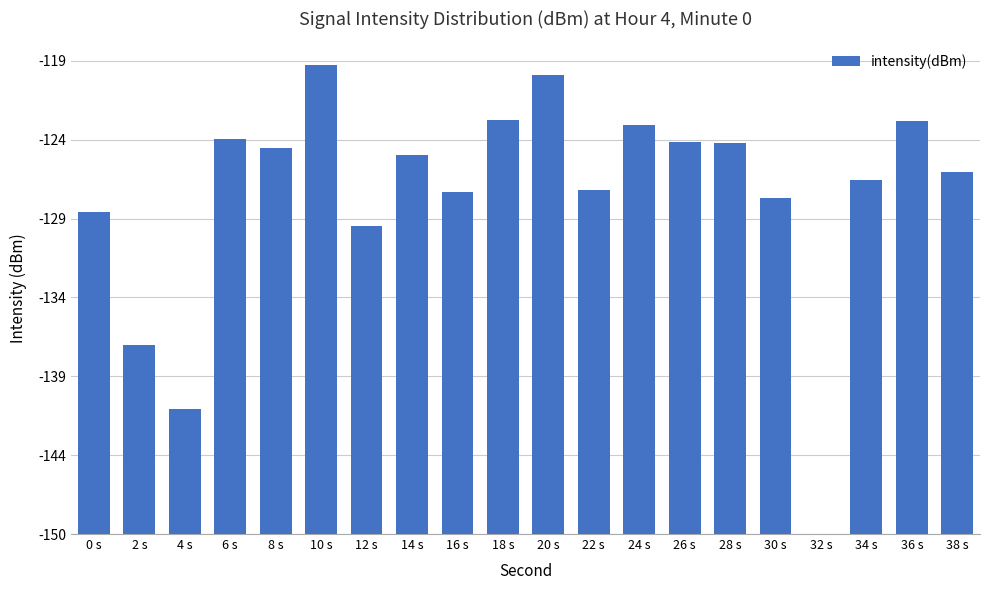

The value at 6 s is 44.1. True or false?

False